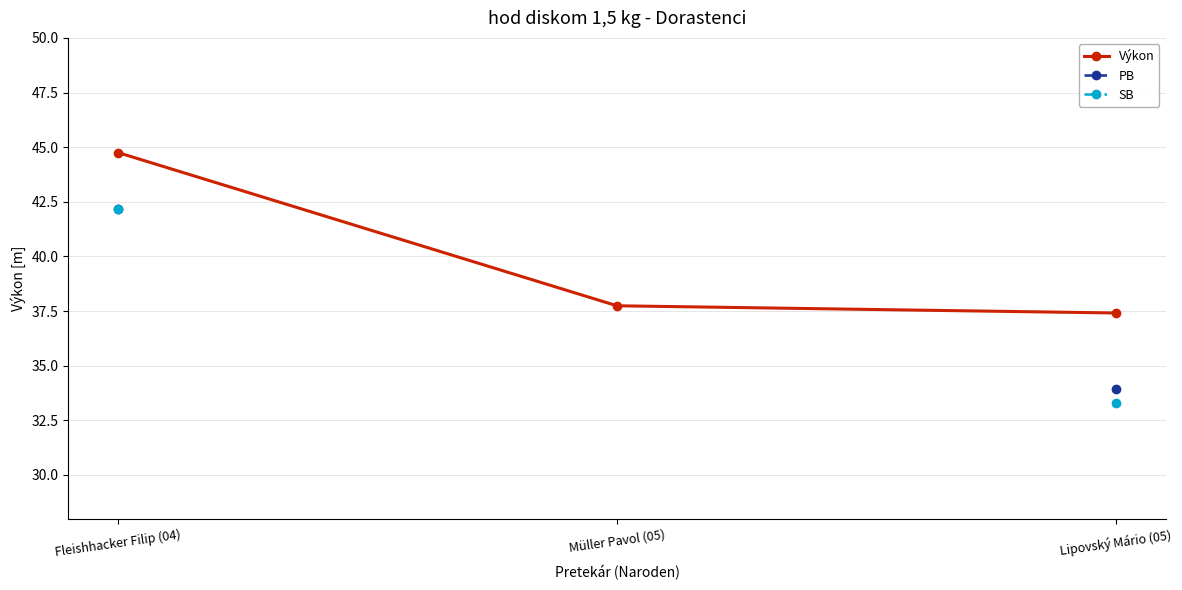

Which series has the widest spread of values?

SB